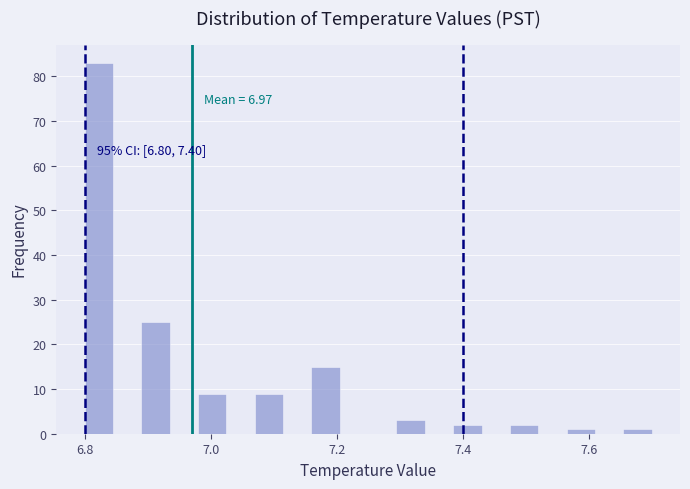

Read against the x-axis, roughly where is the centre of the tallest bar?

6.82